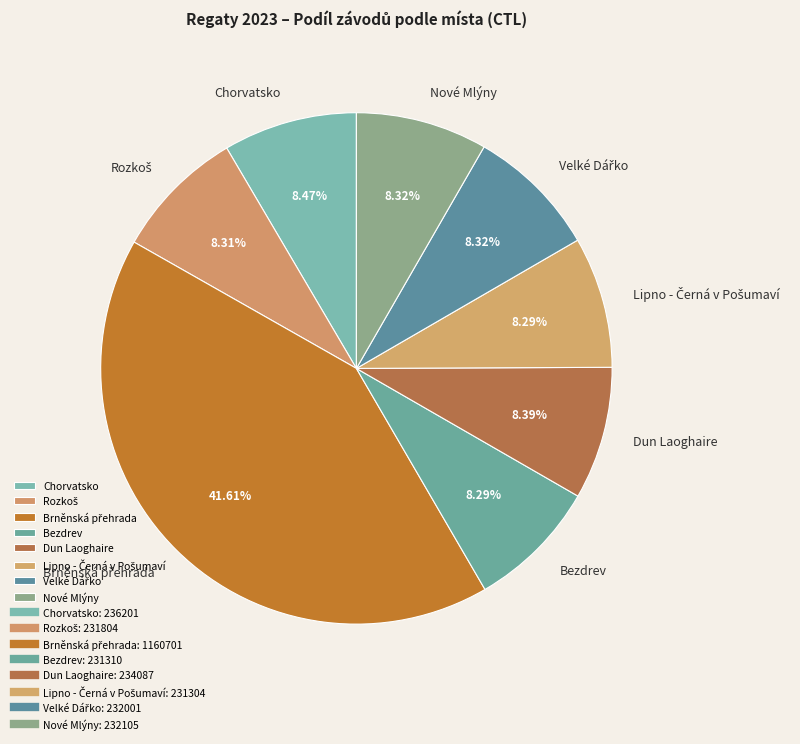

Does any single category account for the majority?

No